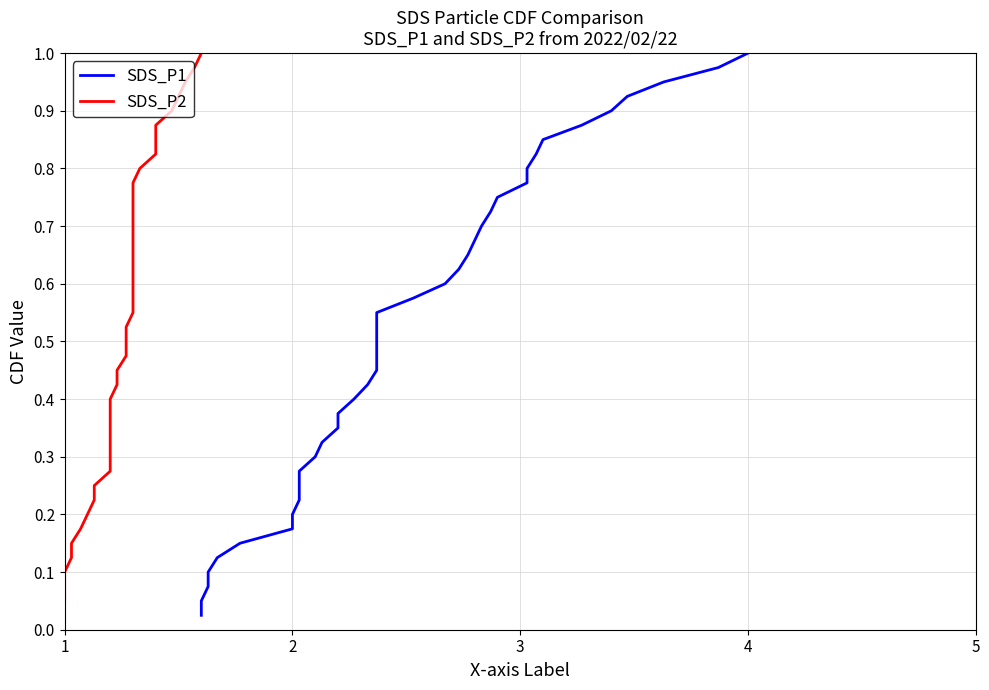

What are all the series names shown in the legend?

SDS_P1, SDS_P2